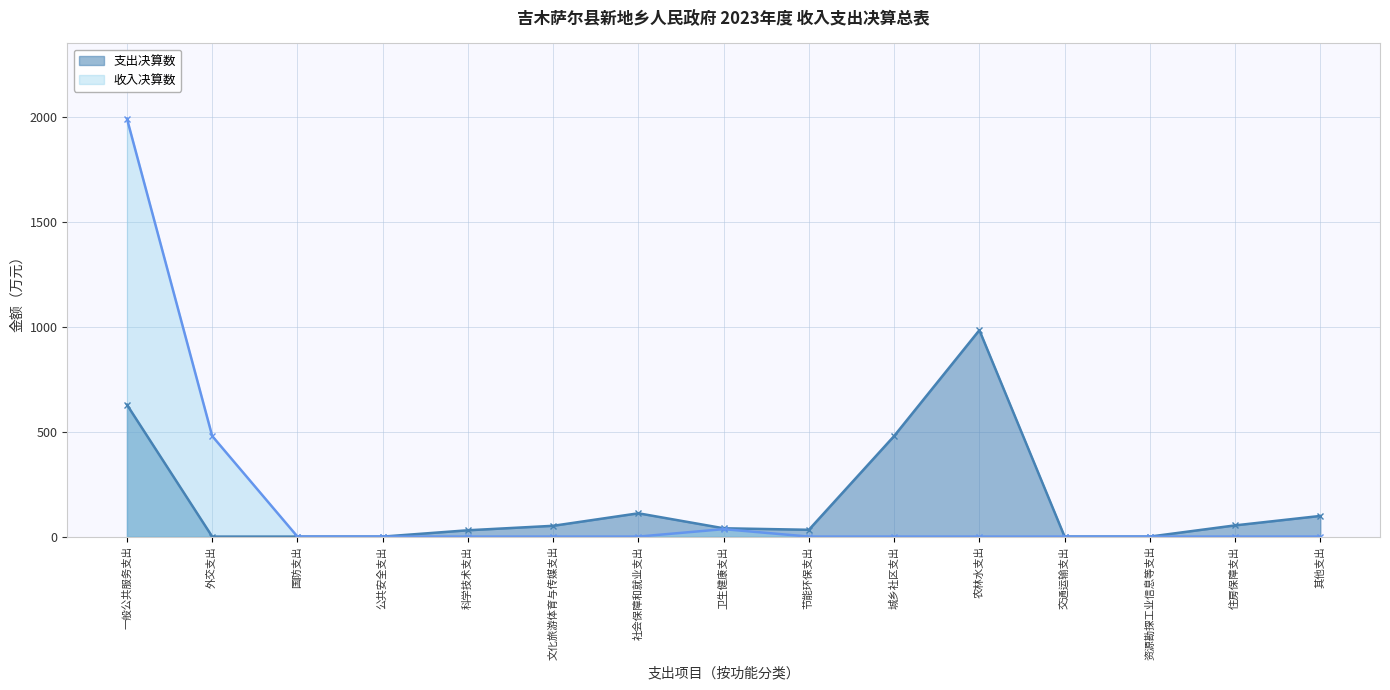

Is it true that the value at 外交支出 is 481.4?

False